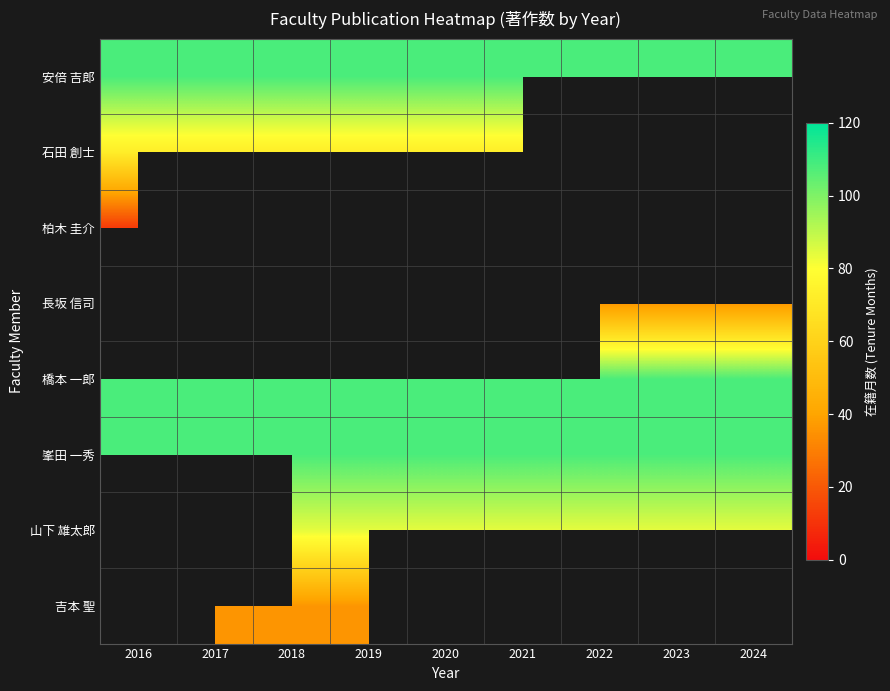

Rank the categories by 橋本 一郎 value from highest to lowest.

2016, 2017, 2018, 2019, 2020, 2021, 2022, 2023, 2024